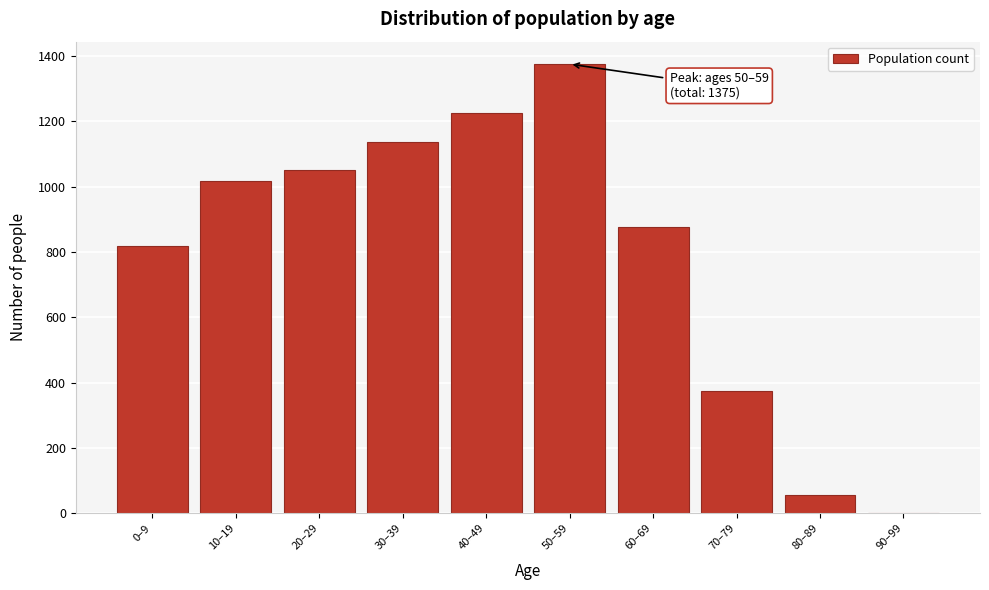

Reading left to right, extract all data points from this chart.

0–9=817	10–19=1017	20–29=1050	30–39=1137	40–49=1225	50–59=1375	60–69=875	70–79=375	80–89=56	90–99=2